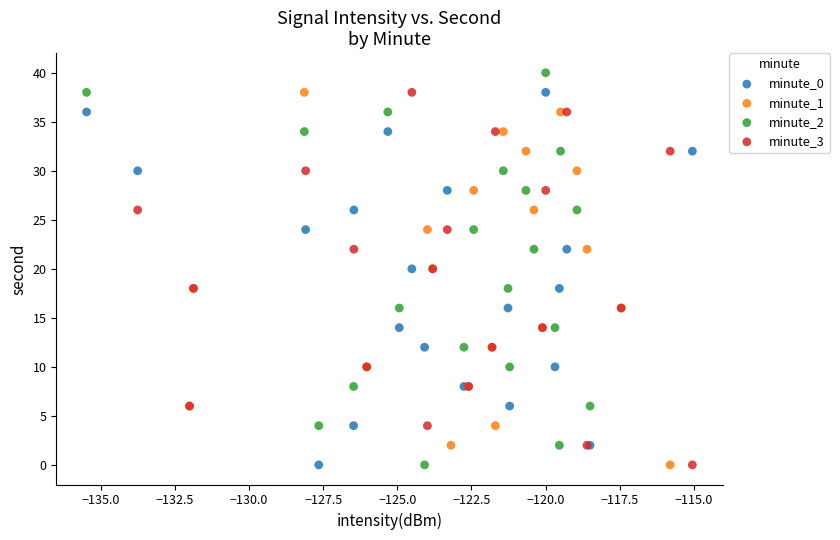

Which series has the largest Y range (max minus min)?

minute_2